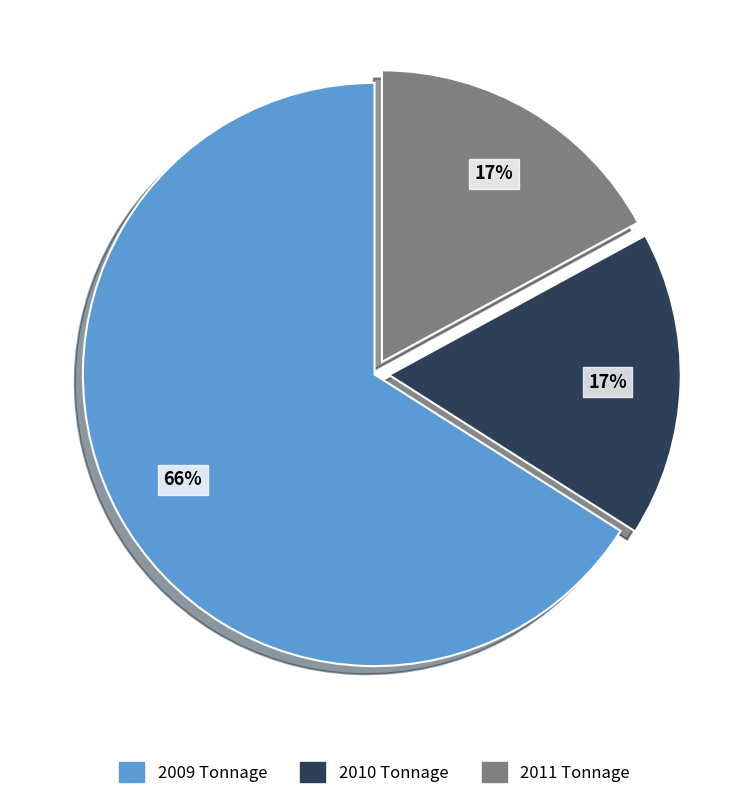

Is the sum of 2011 Tonnage and 2010 Tonnage greater than half?

No